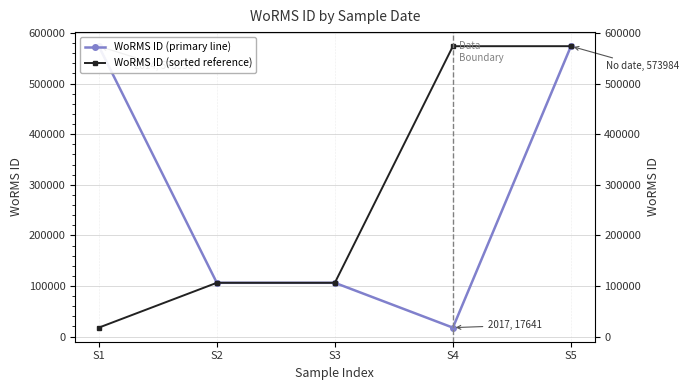

True or false: WoRMS ID (primary line) and WoRMS ID (sorted reference) intersect in this chart.

False